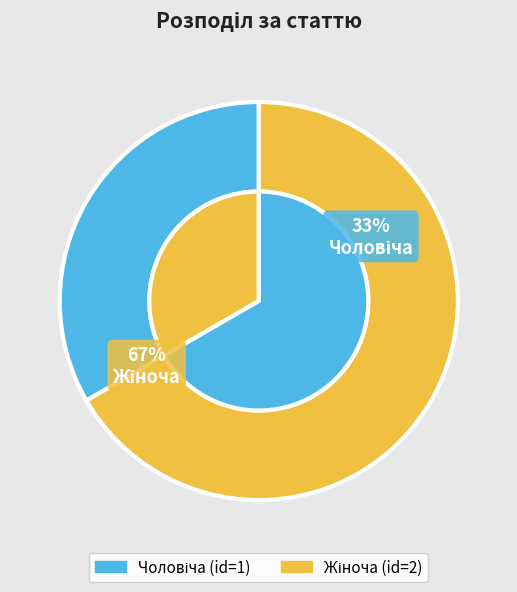

To the nearest percent, what is the combined percentage of Чоловіча and Жіноча?

100%